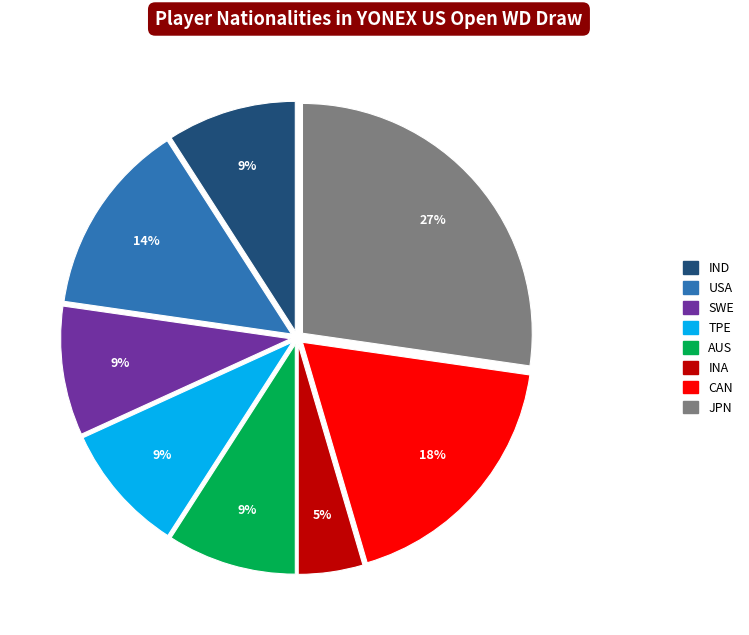

To the nearest percent, what is the combined percentage of TPE and IND?

18%